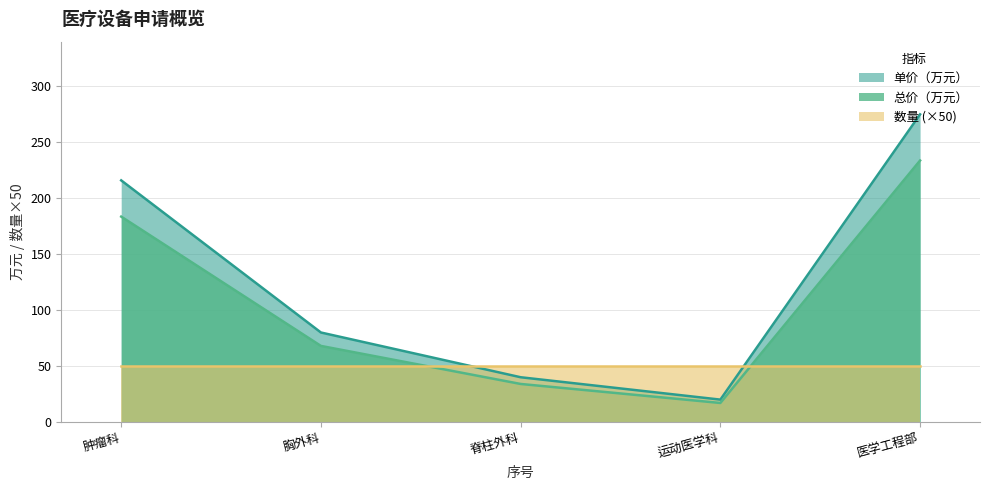

Which series has the largest range (max minus min)?

单价（万元）